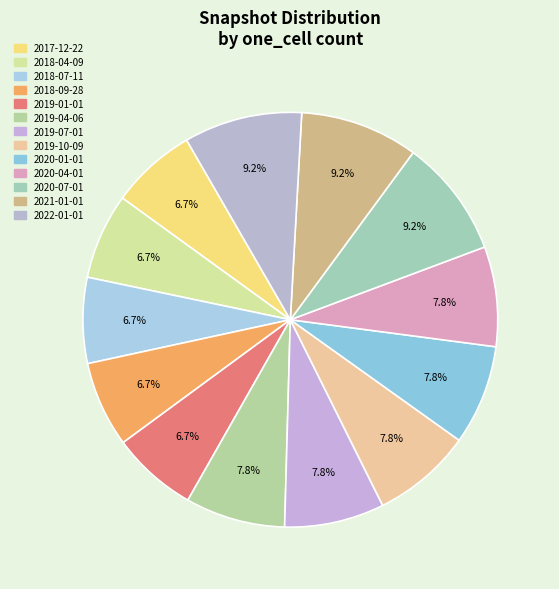

Is there any slice that represents more than half of the pie?

No